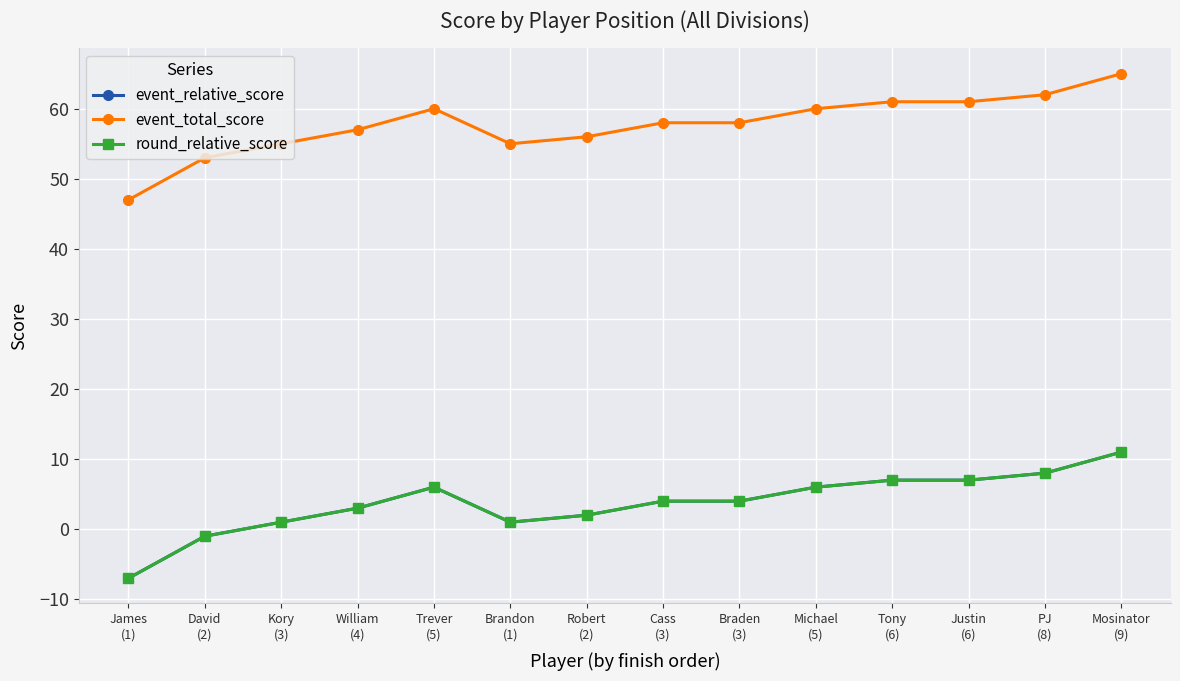

What value does the event_total_score series have at Cass
(3)?

58